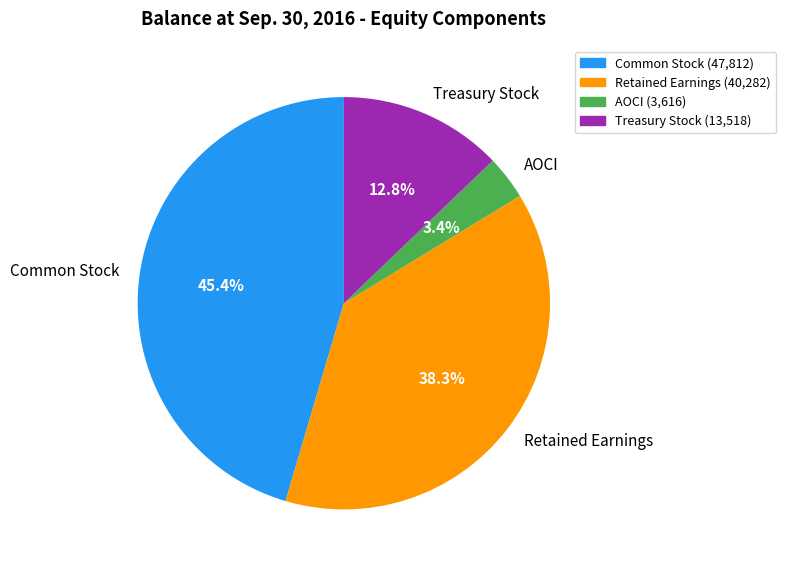

Is there a majority slice in this chart?

No